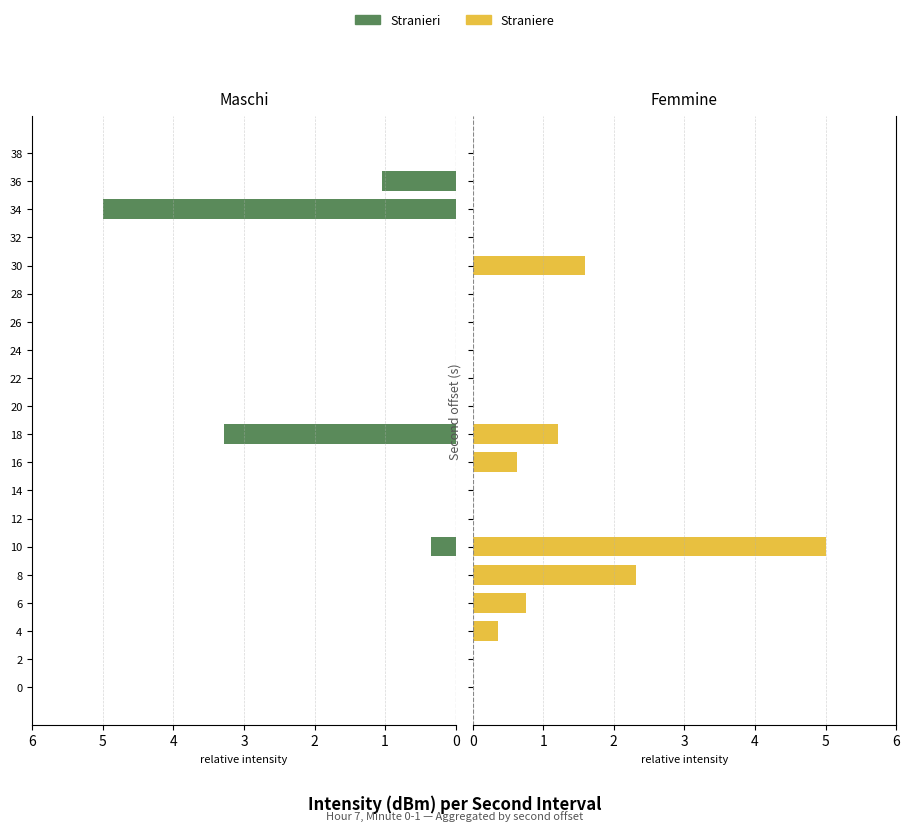

How many bars are there in each group?

2